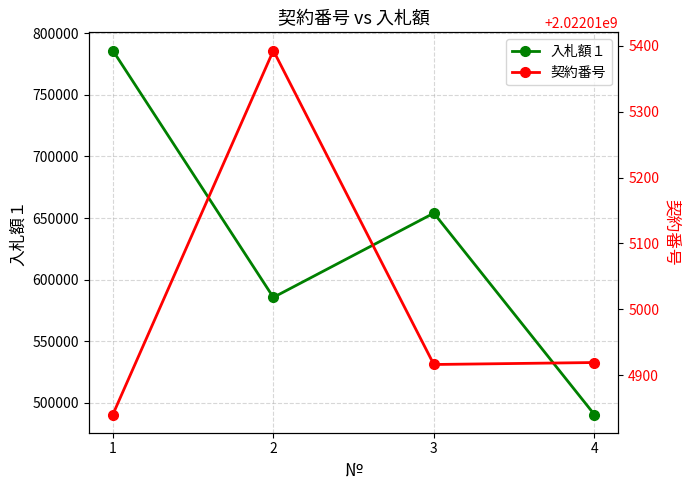

True or false: 契約番号 has a value of 3376364445 at 3.

False